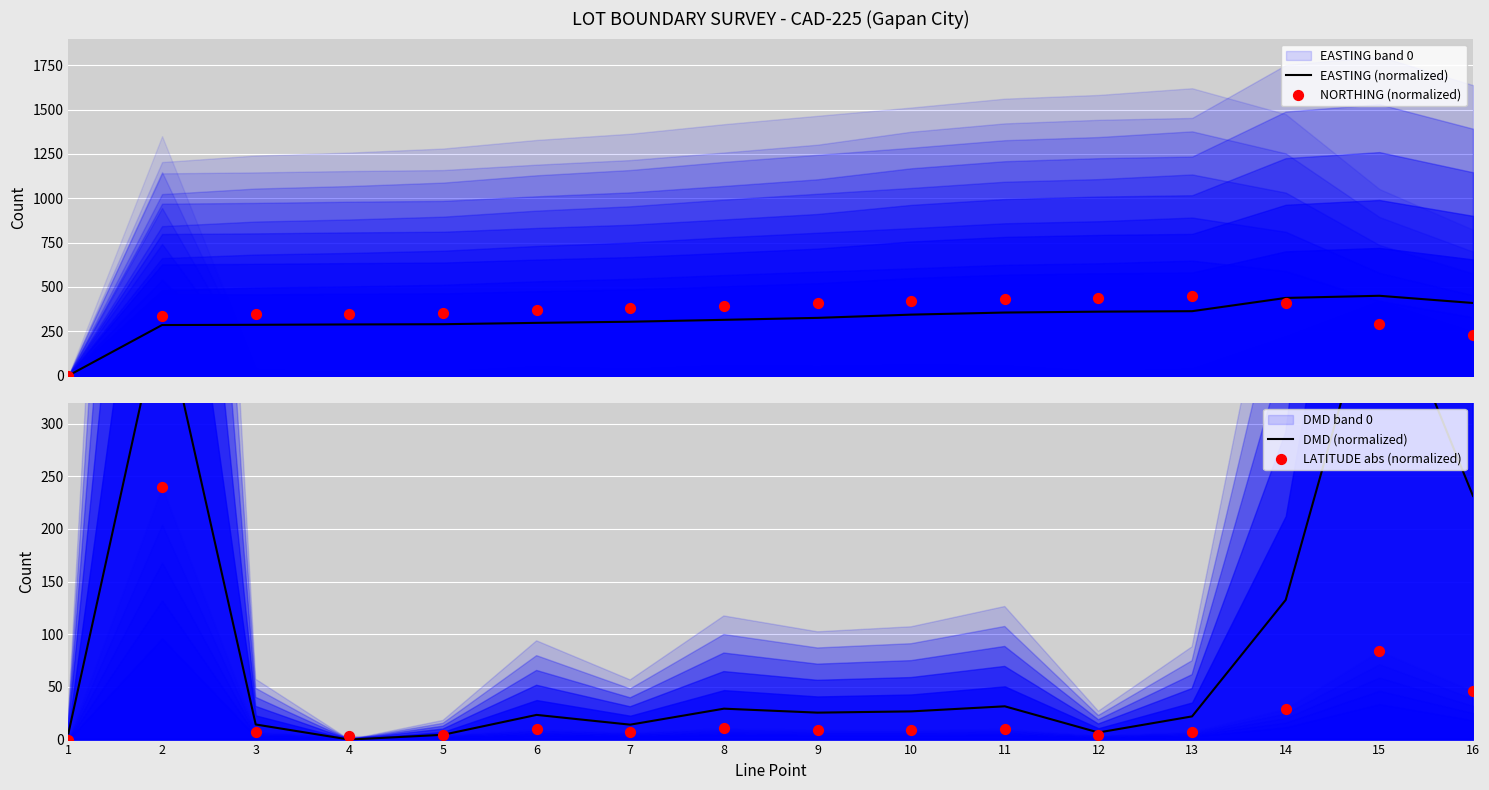

At how many categories does at least one series exceed 115?

15